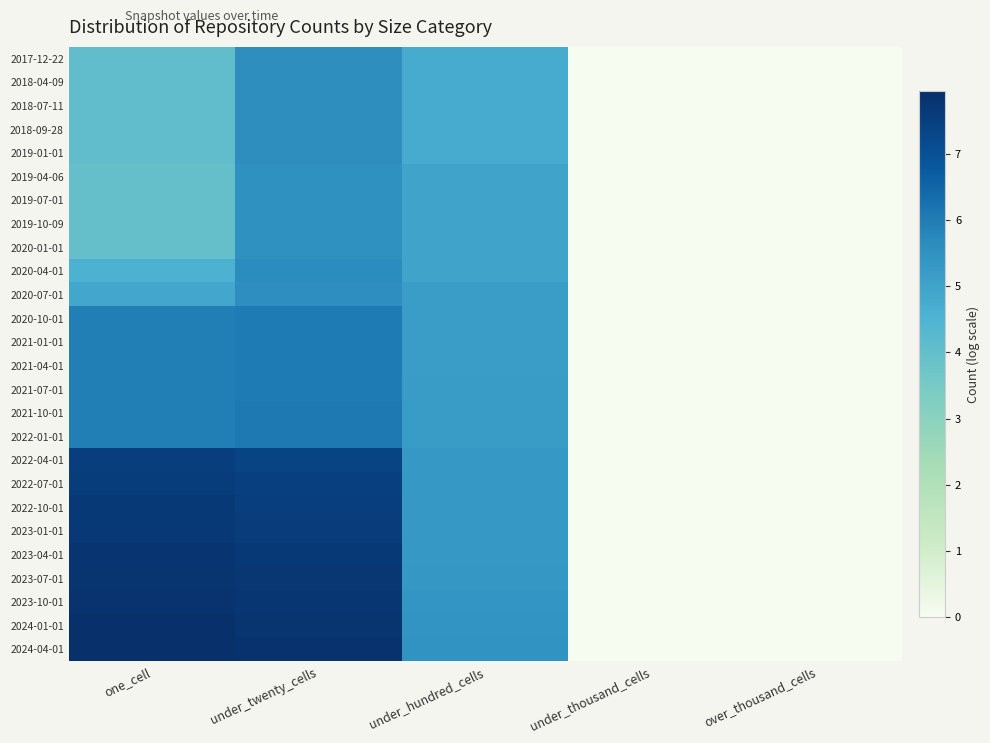

At which category is the sum across all series the highest?

under_twenty_cells